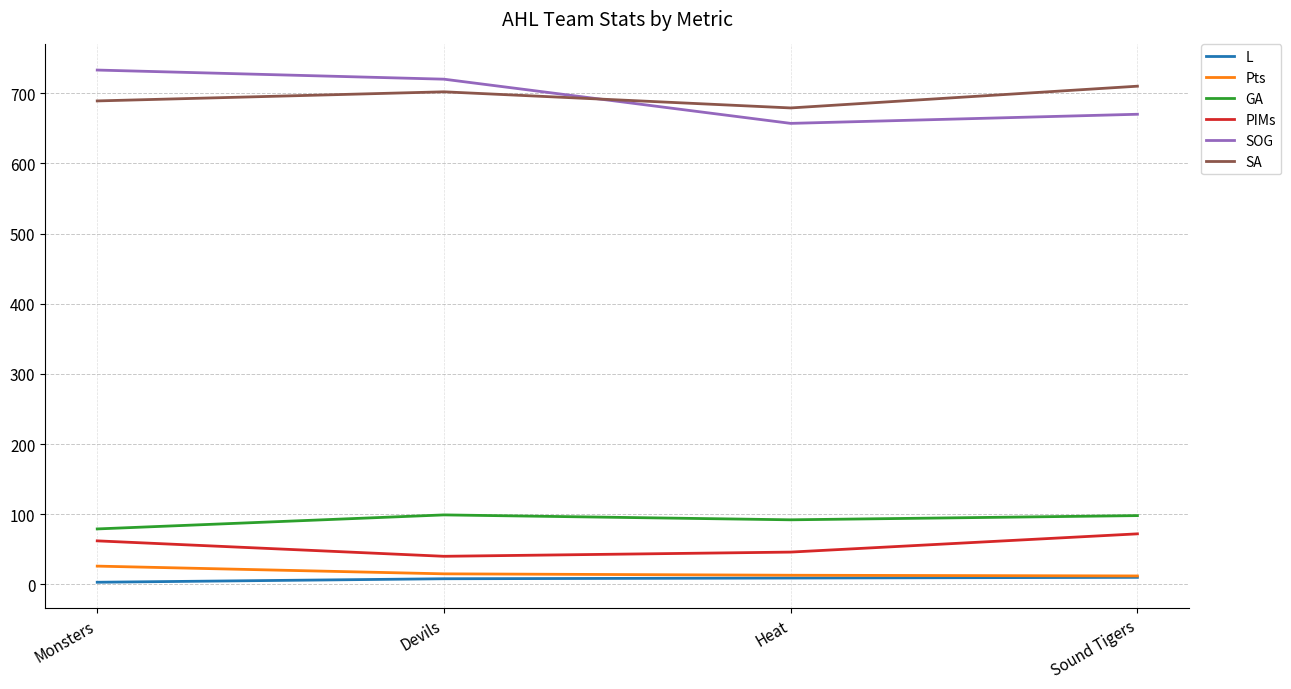

What is the difference between the L values at Sound Tigers and Devils?

2